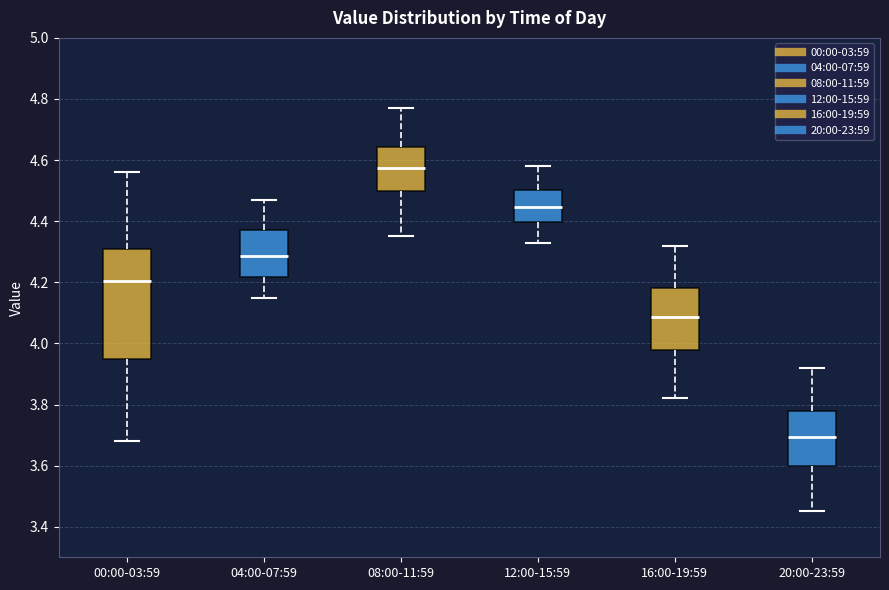

Reading left to right, transcribe this box plot: for each box, give where its median line is, the range the box spans, and where its two whiskers end, as read against the y-axis. The values are not printed on the chart, so give them approximately, as read against the axis.

00:00-03:59: median 4.20, box 3.96 to 4.32, whiskers 3.68 to 4.56
04:00-07:59: median 4.28, box 4.22 to 4.38, whiskers 4.16 to 4.48
08:00-11:59: median 4.58, box 4.50 to 4.64, whiskers 4.36 to 4.78
12:00-15:59: median 4.44, box 4.40 to 4.50, whiskers 4.34 to 4.58
16:00-19:59: median 4.08, box 3.98 to 4.18, whiskers 3.82 to 4.32
20:00-23:59: median 3.70, box 3.60 to 3.78, whiskers 3.46 to 3.92